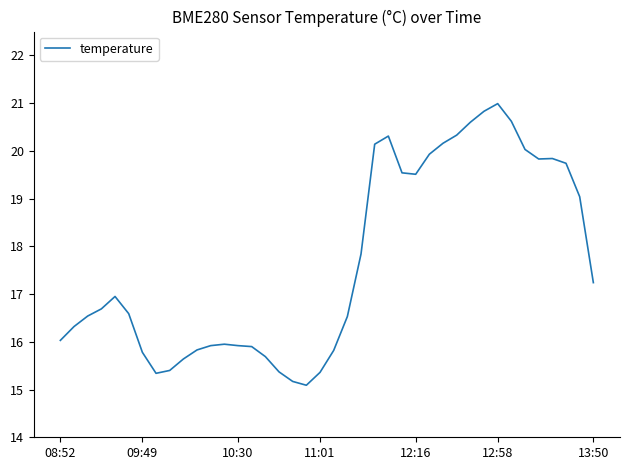

What is the minimum value shown in the chart?

15.1